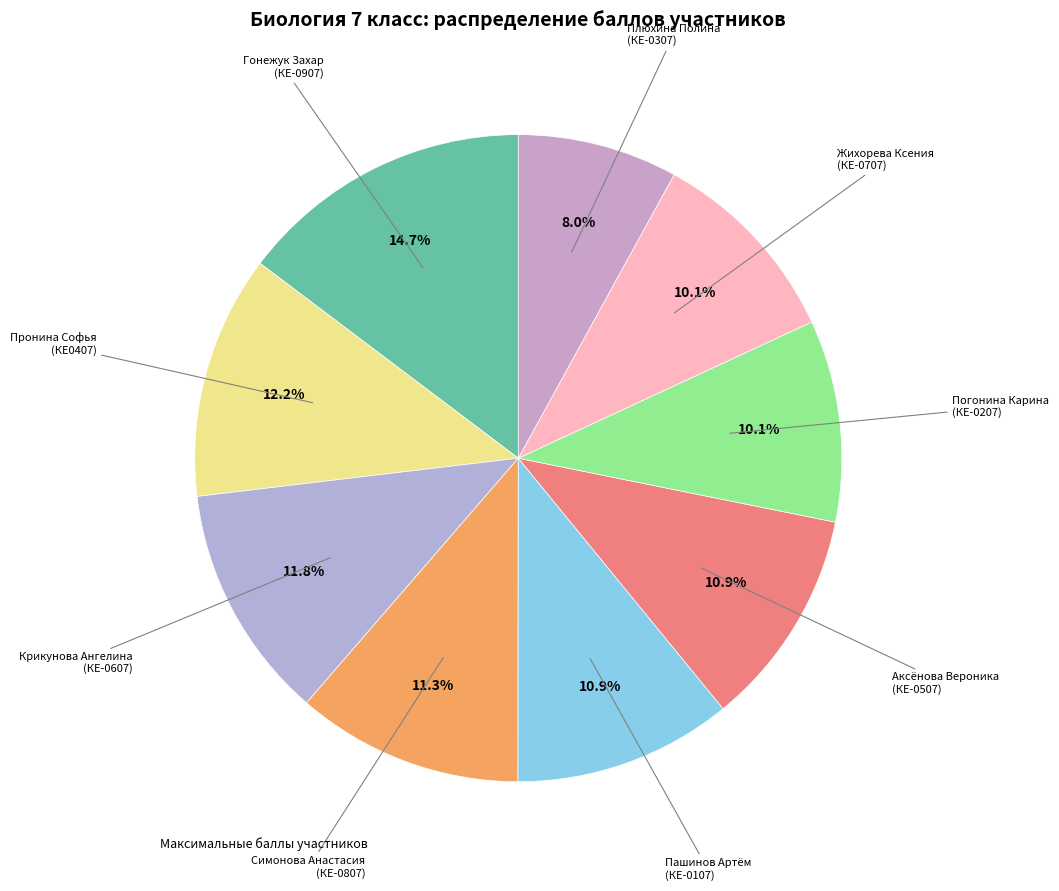

Count the number of slices in the pie.

9